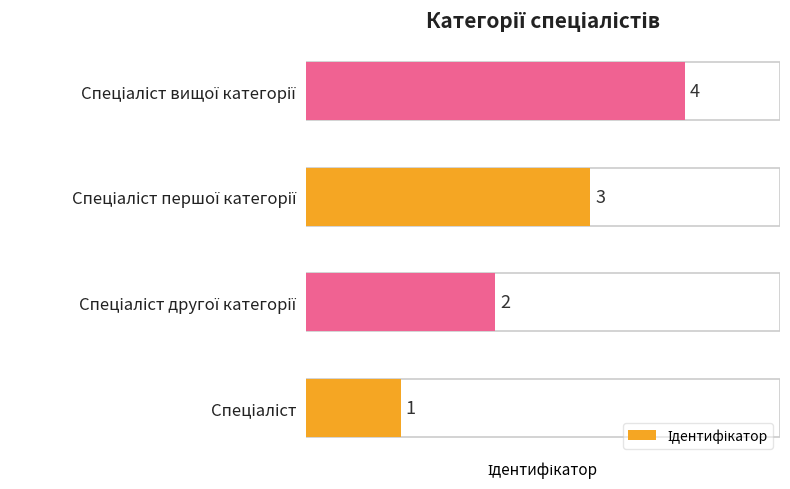

What is the sum of all values?

10